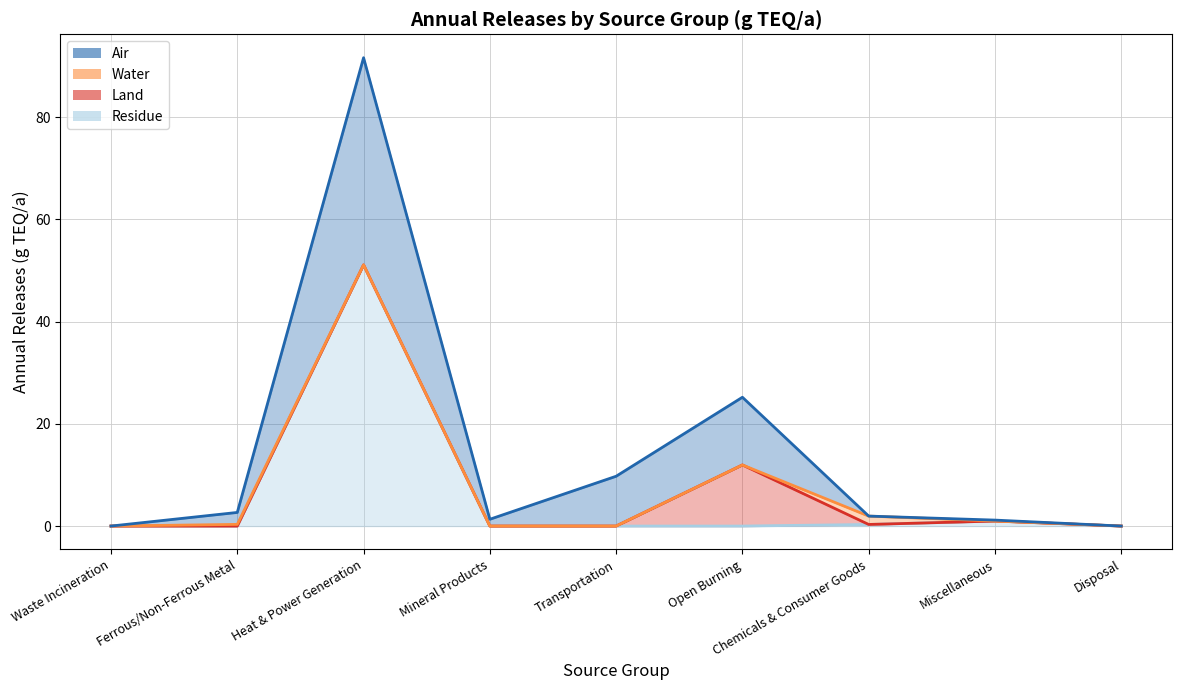

Read the Water (line) value at Chemicals & Consumer Goods.

1.9